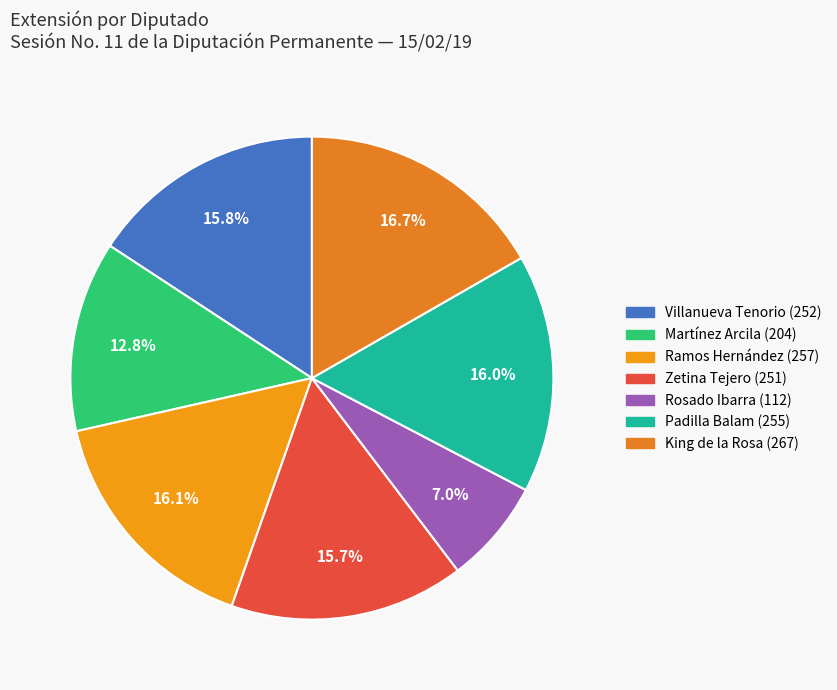

How many slices are in this pie chart?

7